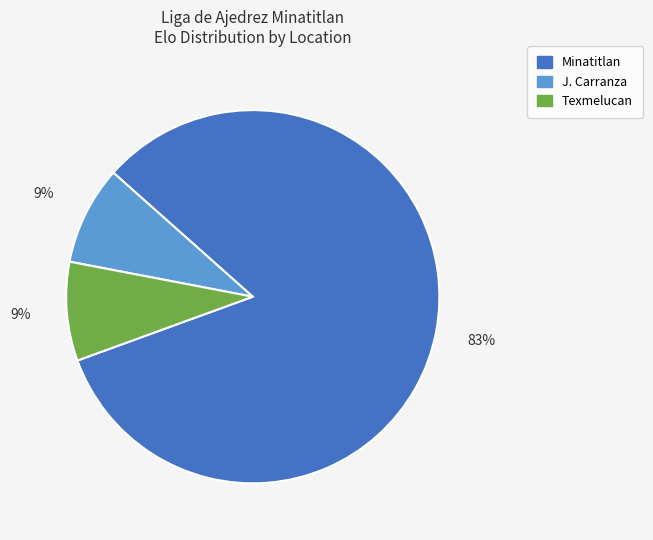

Does any single category account for the majority?

Yes